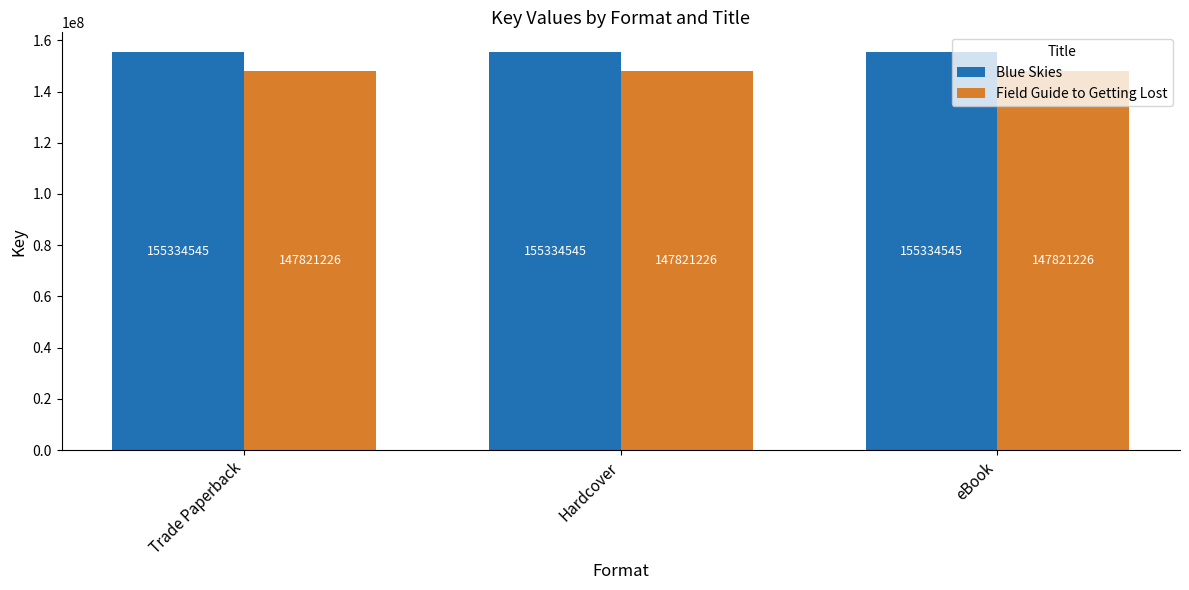

Which series has the largest total across all categories?

Blue Skies